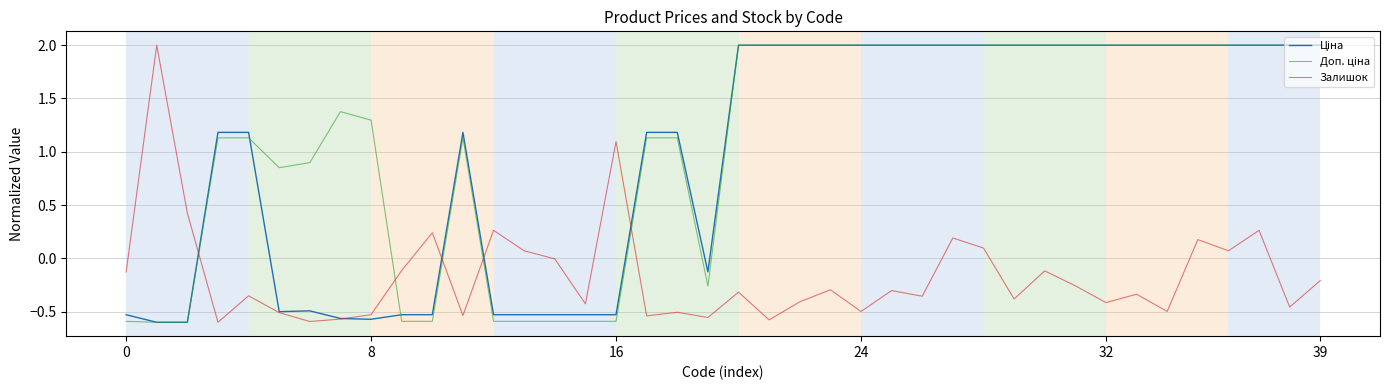

What is the maximum value shown in the chart?

2.0